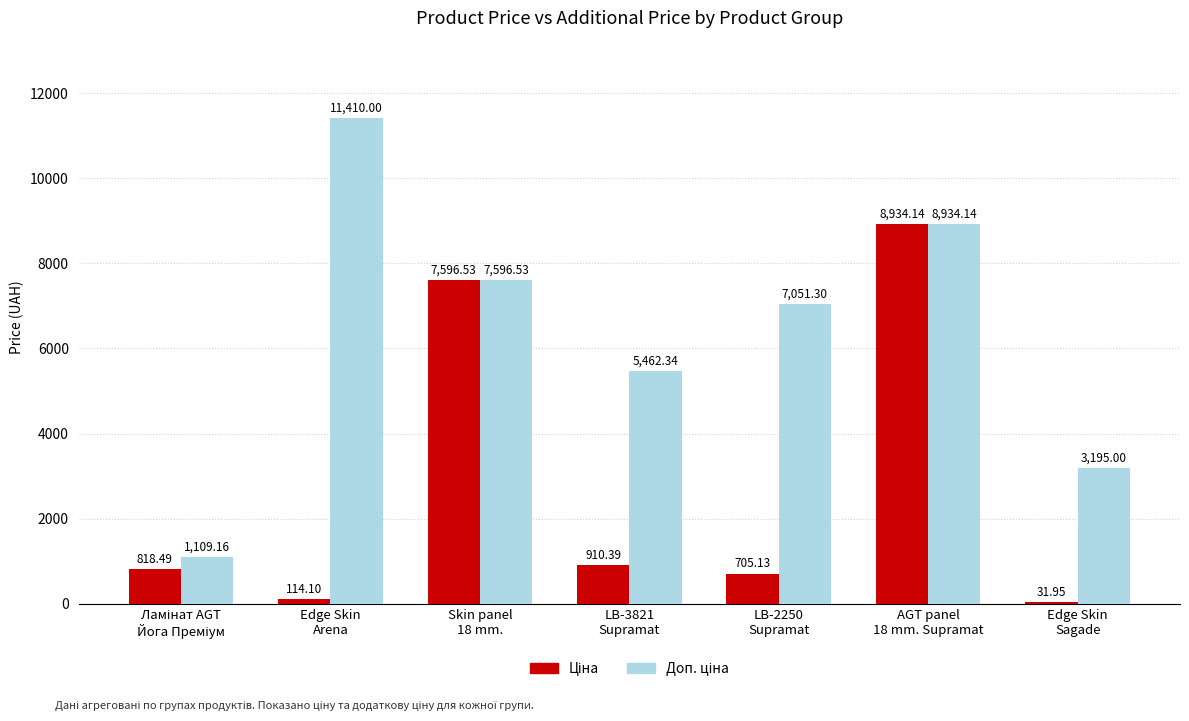

At which category does the chart reach its peak across all series?

Edge Skin
Arena